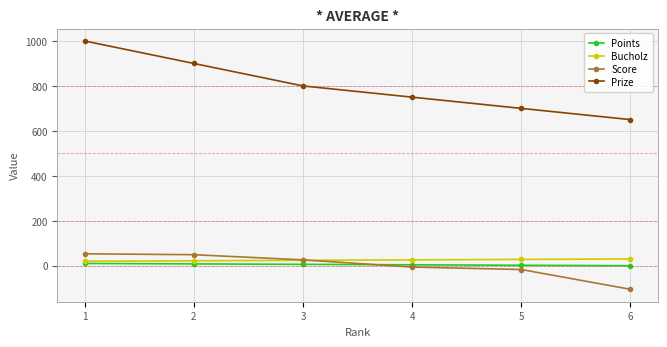

How many data points in Bucholz are less than 26?

3